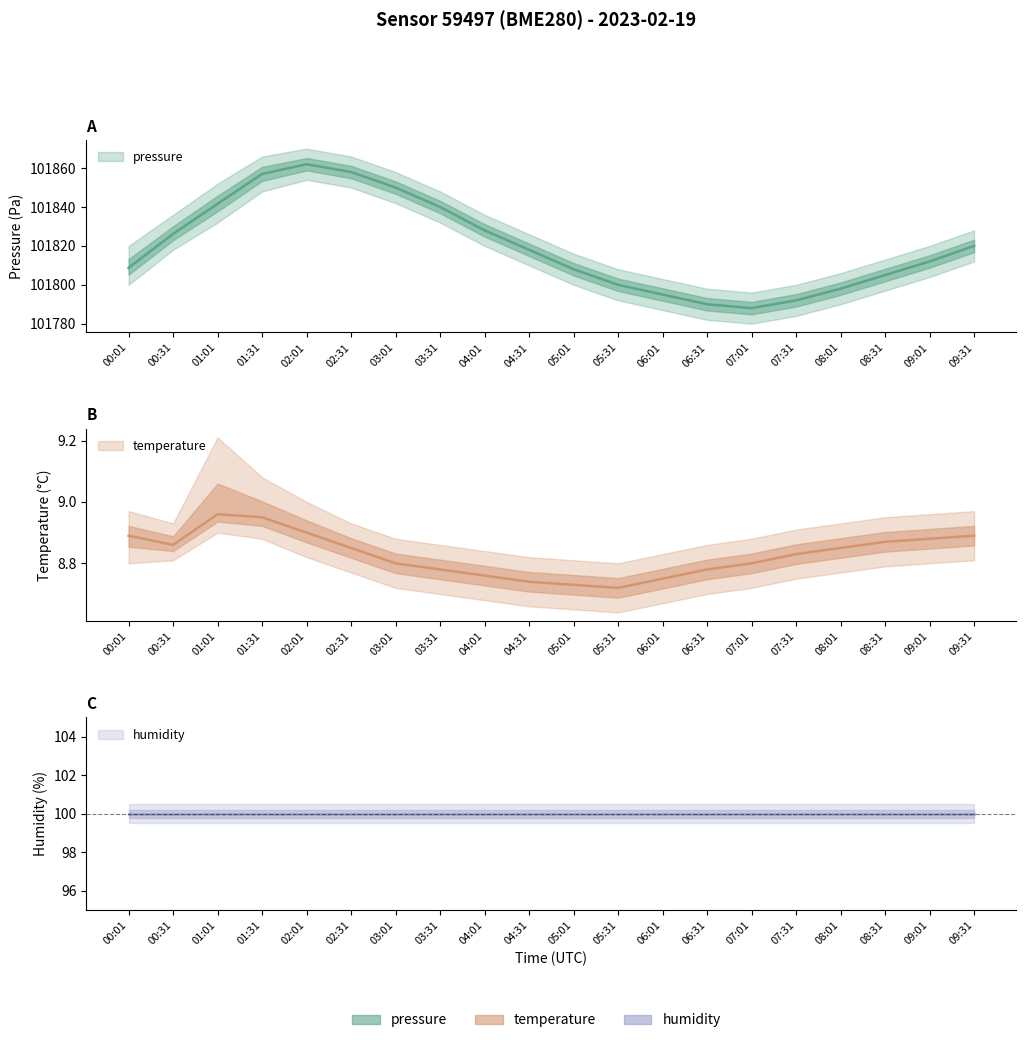

Does the chart display data point markers on the line(s)?

No